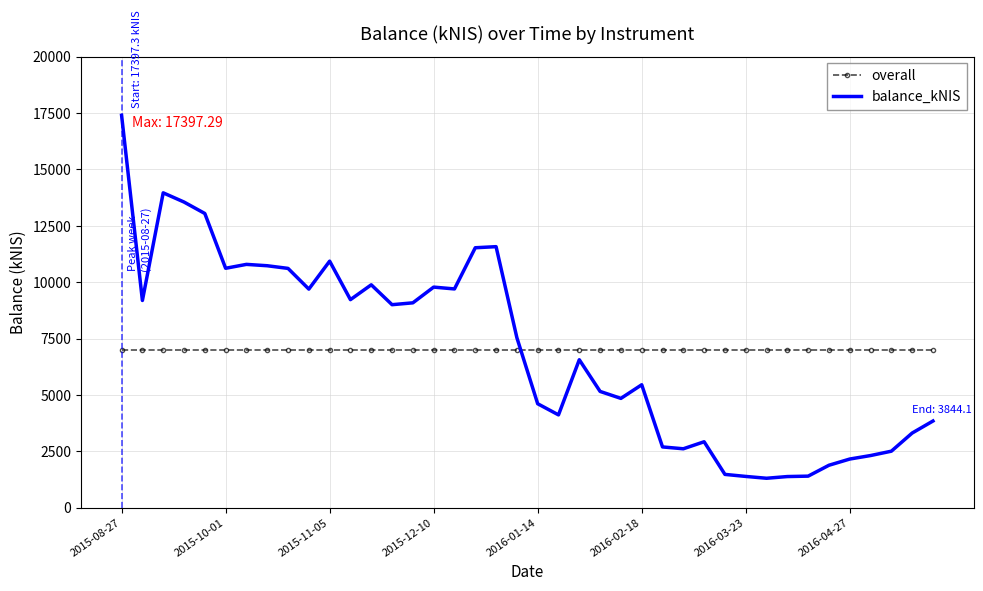

Rank the series by their maximum value, from highest to lowest.

balance_kNIS, overall